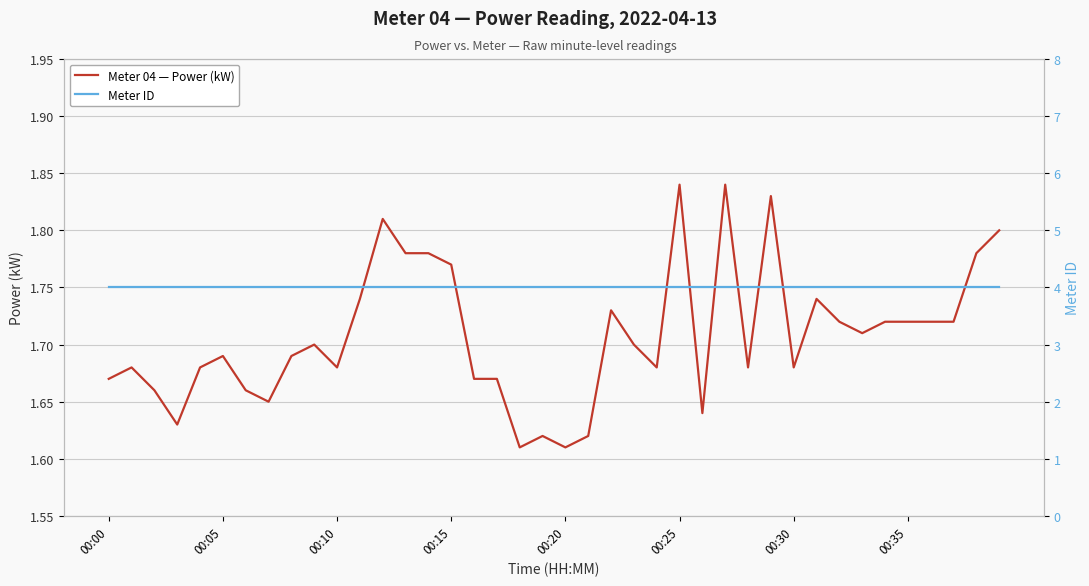

What is the label of the 25th point from the right?

00:15